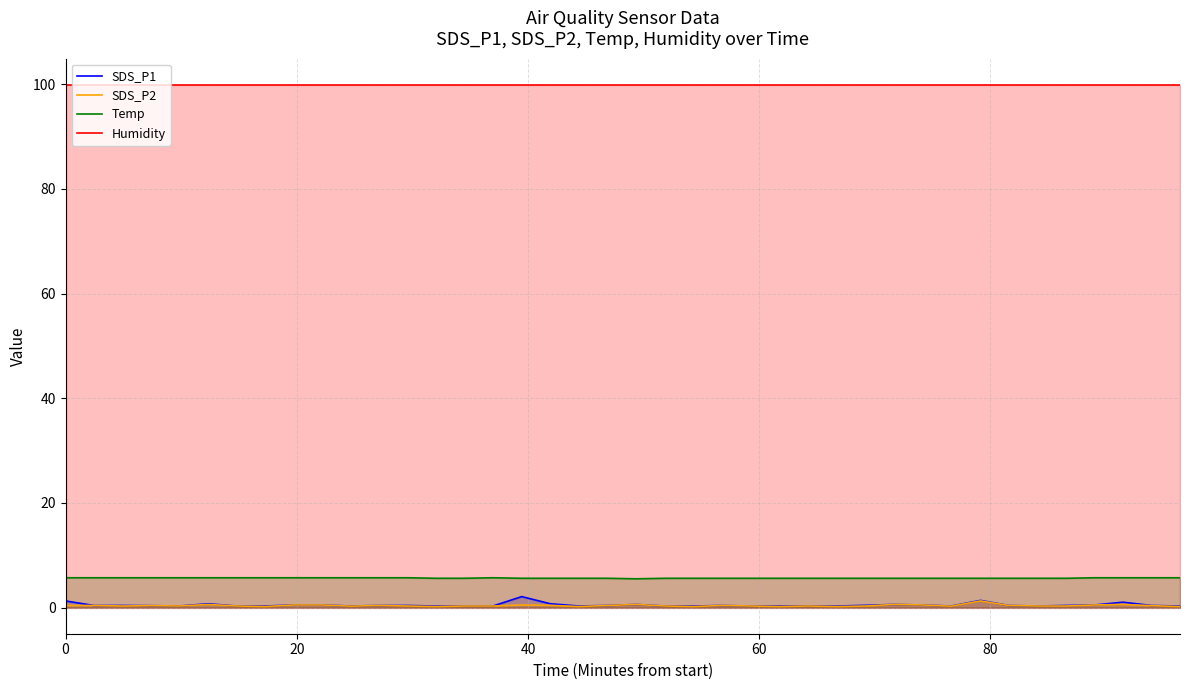

True or false: Temp and SDS_P2 cross at least once.

False